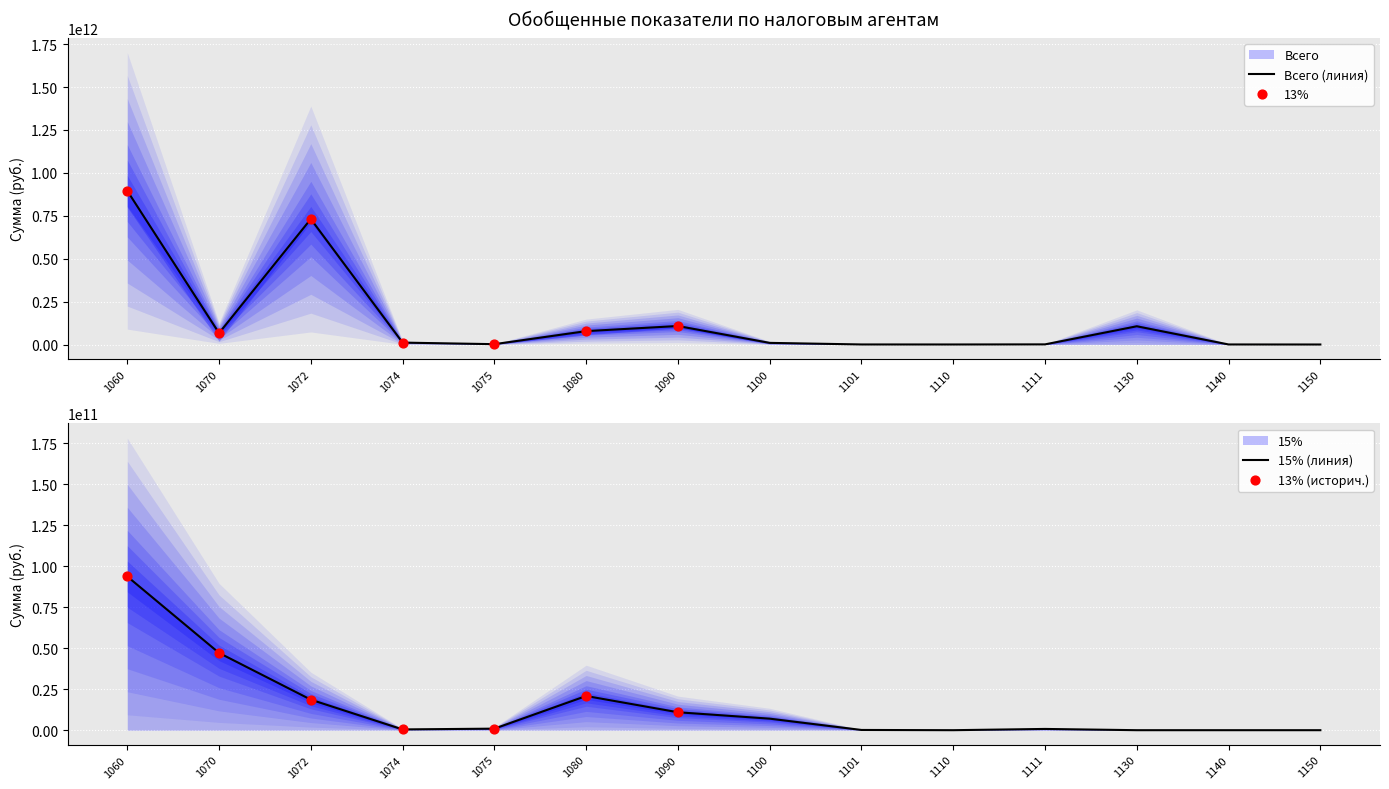

Which has a higher value, 1111 or 1072?

1072